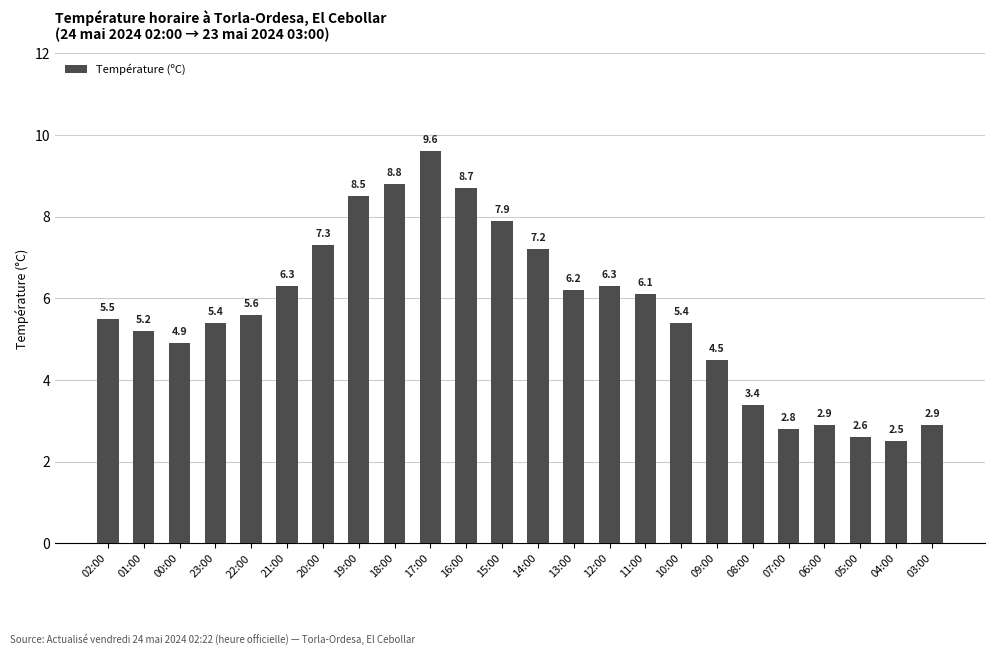

What is the average value?

5.7